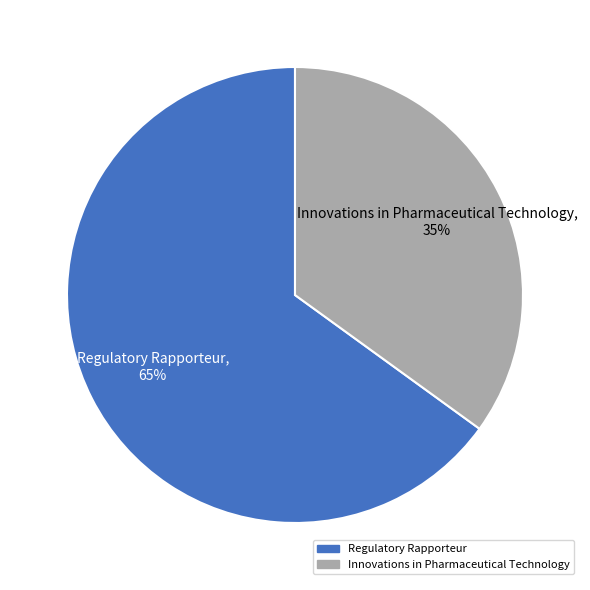

To the nearest percent, what percentage of the pie is Innovations in Pharmaceutical Technology?

35%